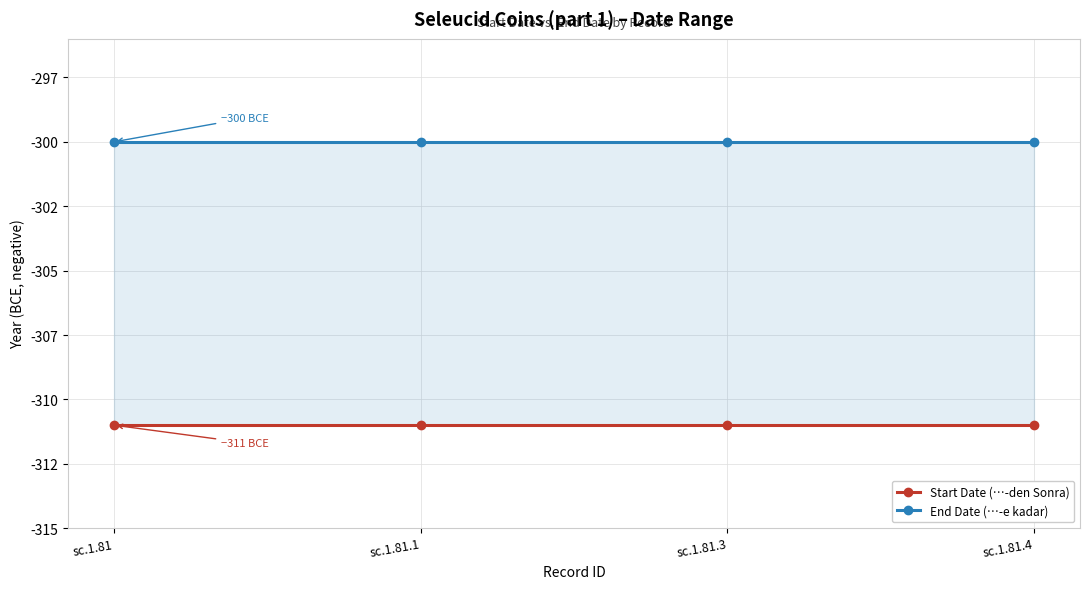

What position from the right is sc.1.81.4?

1